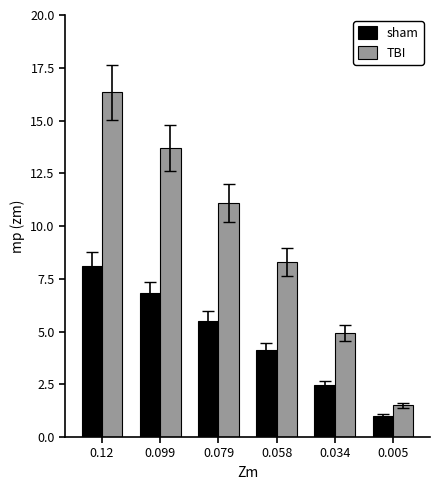

List the labels in order of sham value, largest first.

0.12, 0.099, 0.079, 0.058, 0.034, 0.005